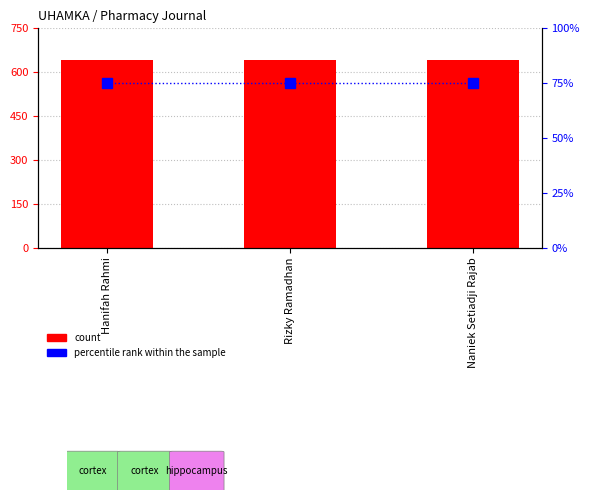

The percentile rank within the sample series shows 120 at Hanifah Rahmi. True or false?

False